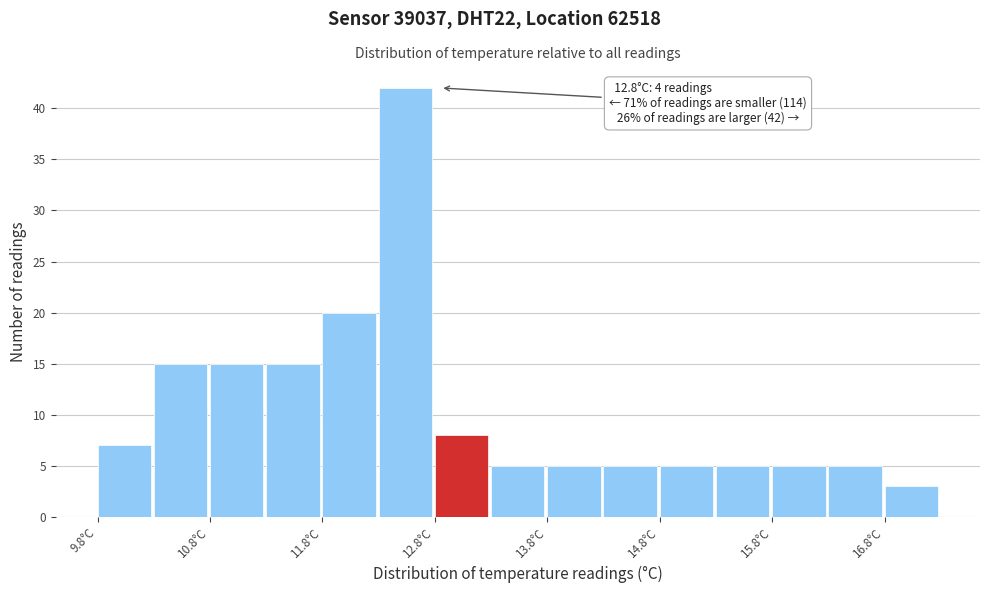

Over which range of the x-axis is the bar tallest?

12.25 to 12.75